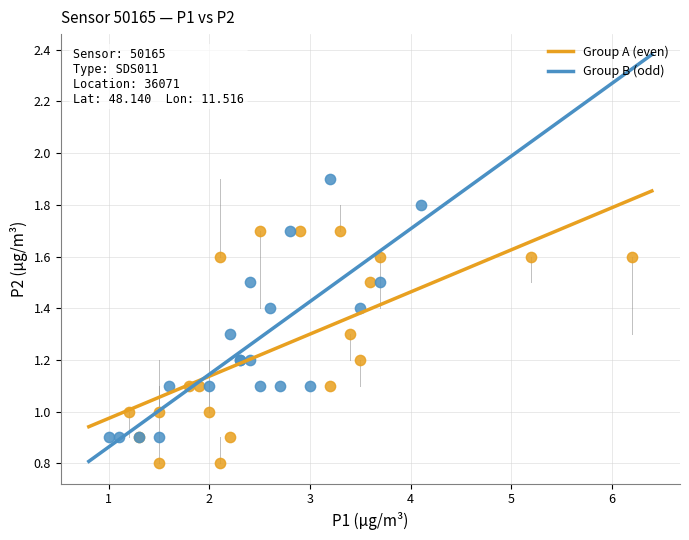

Which series contains the lowest Y value?

Group A (even)